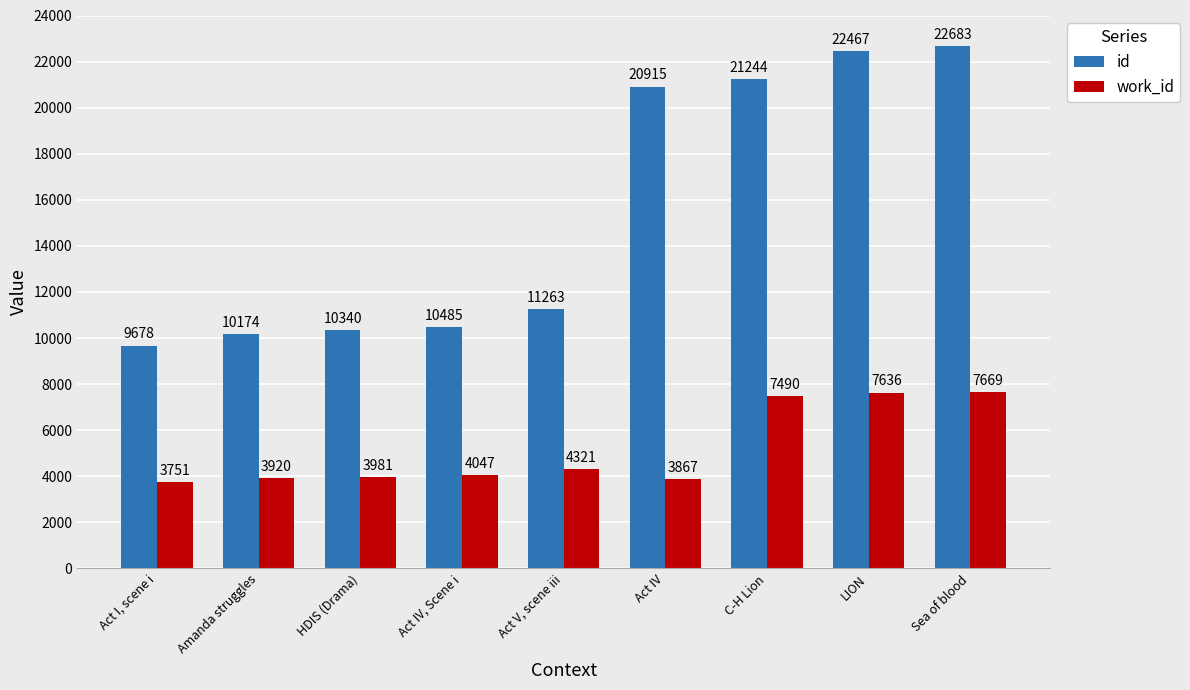

What is the sum of the id values at C-H Lion and HDIS (Drama)?

31584